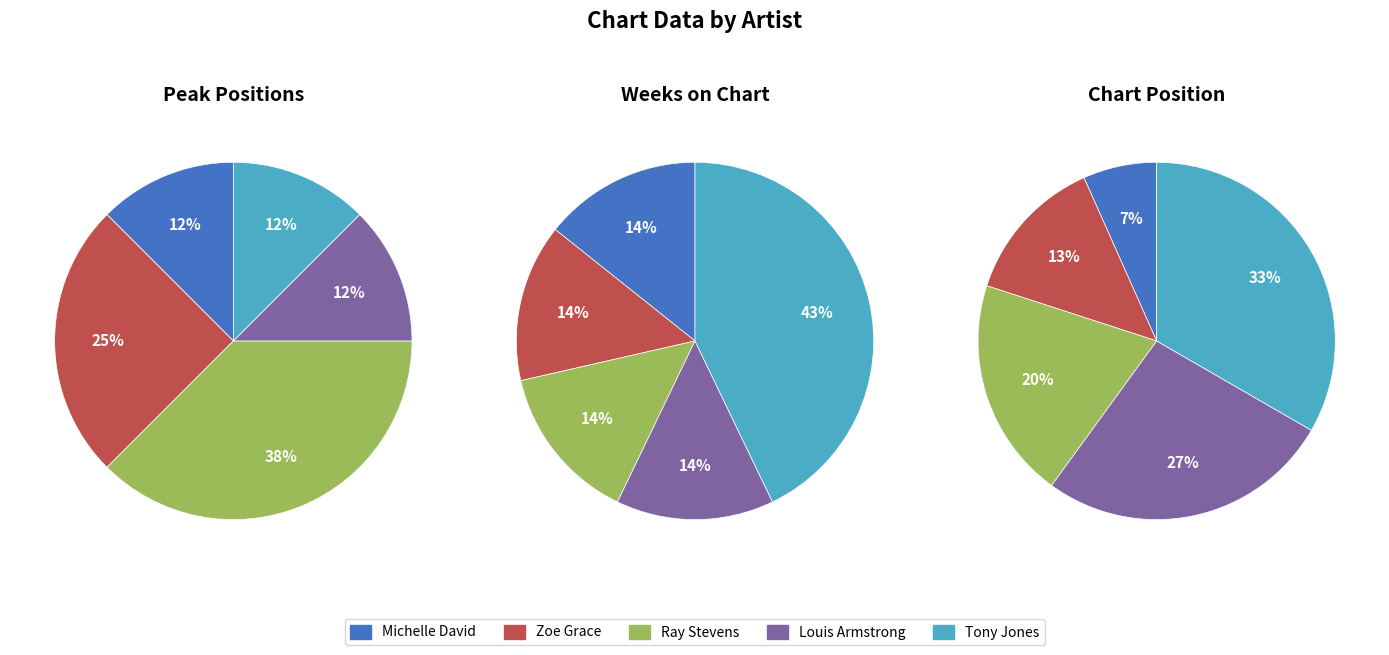

How many slices are in this pie chart?

5